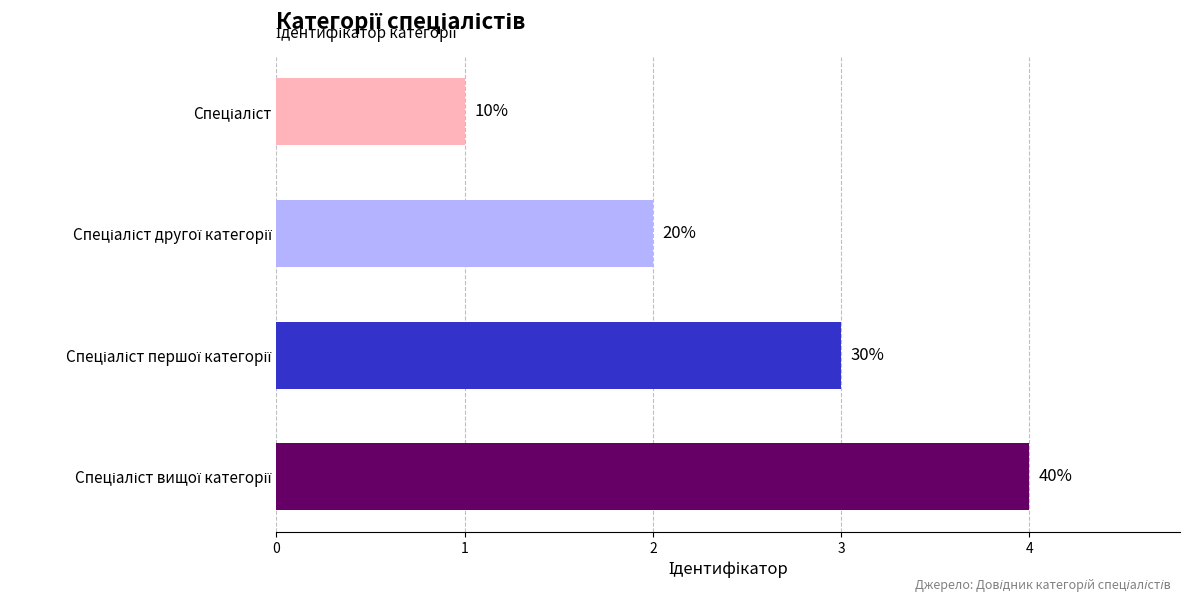

How many bars are there in total?

4